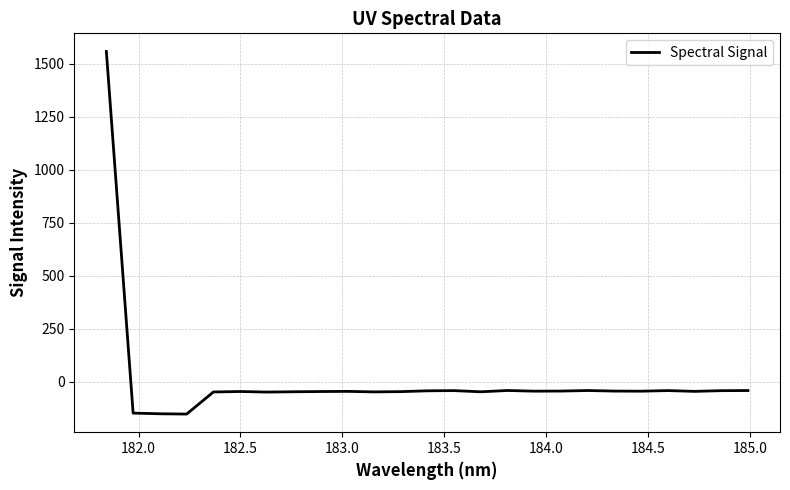

What is the greatest value displayed?

1558.8